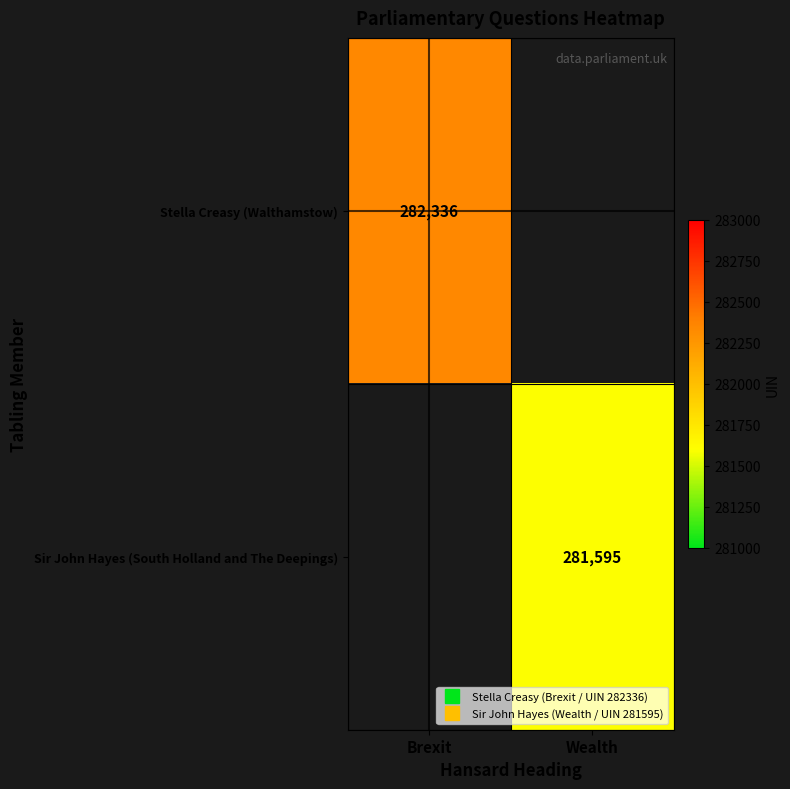

What is the total value across all series at Wealth?

281595